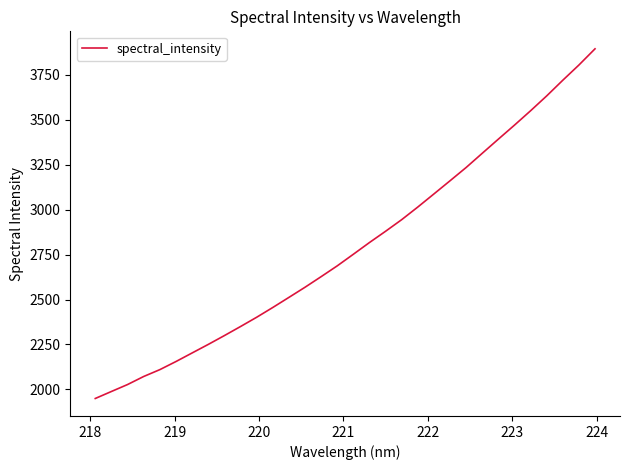

What is the smallest value displayed?

1949.4